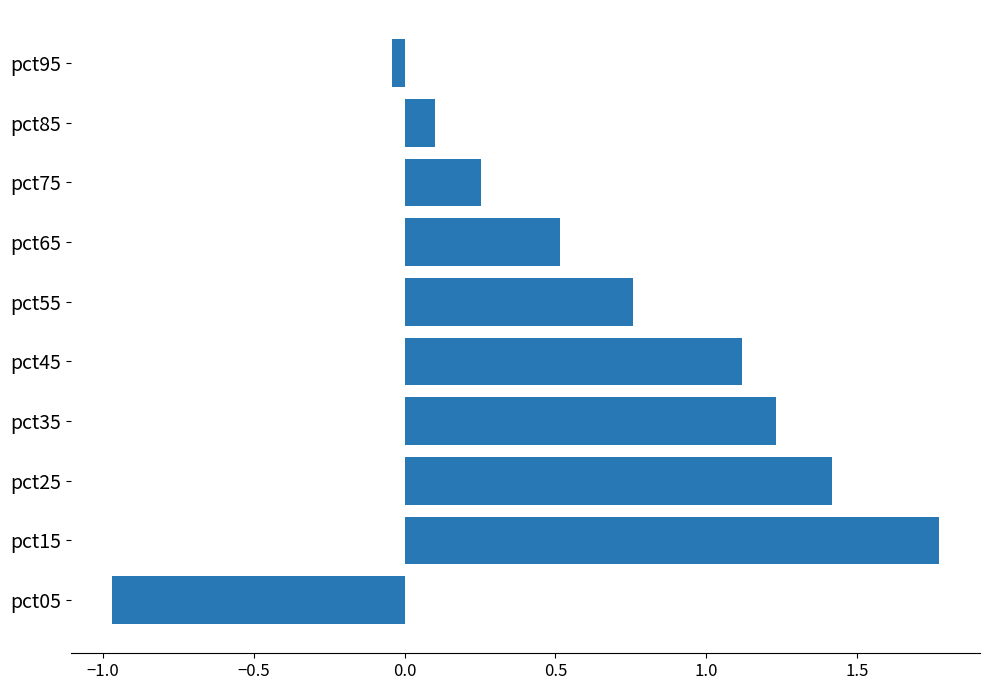

The value at pct85 is 0.2. True or false?

False